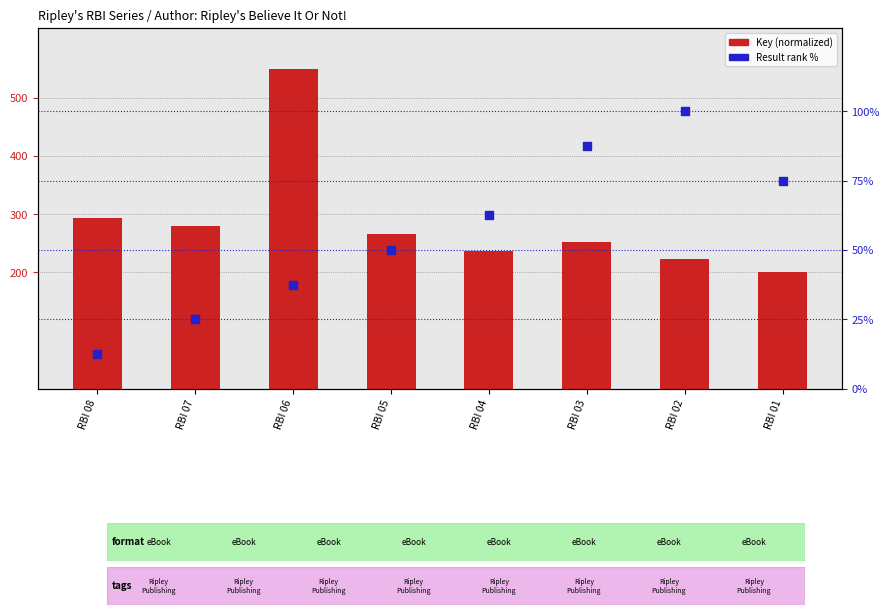

What is the total value across all series at RBI 07?

304.3